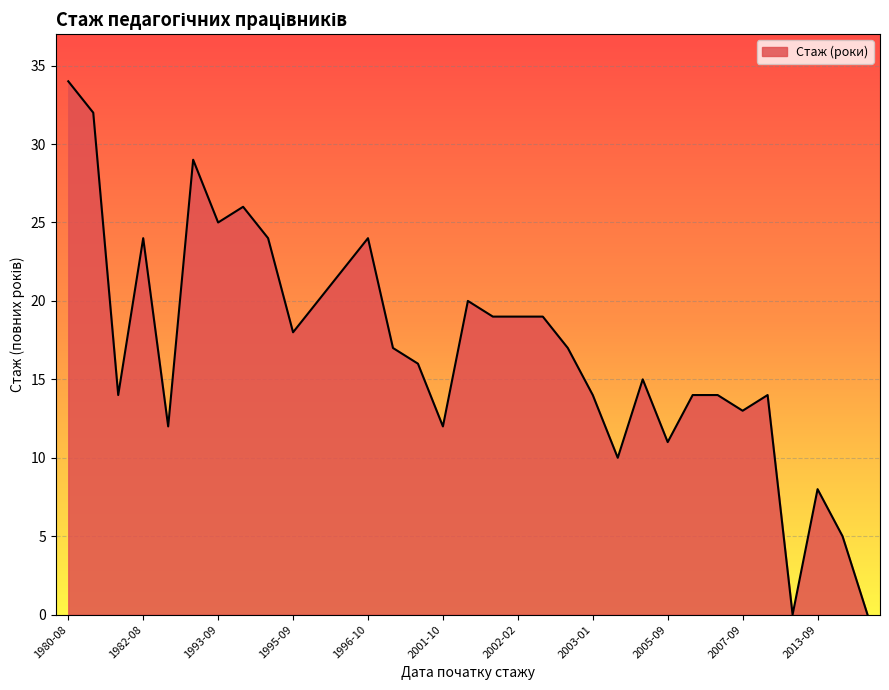

What is the maximum value shown in the chart?

34